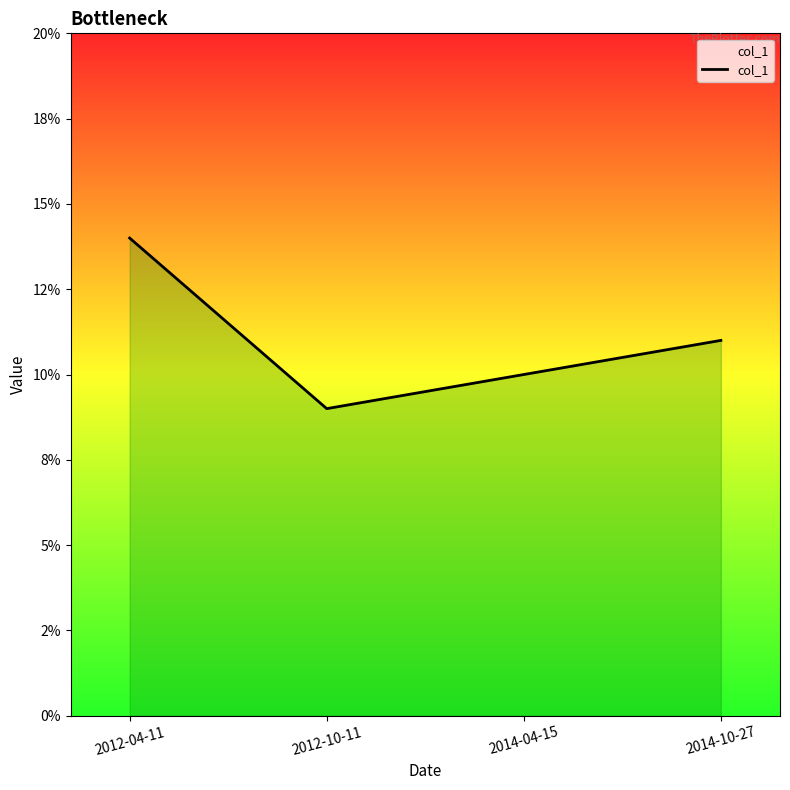

Between 2014-04-15 and 2012-04-11, which is larger?

2012-04-11